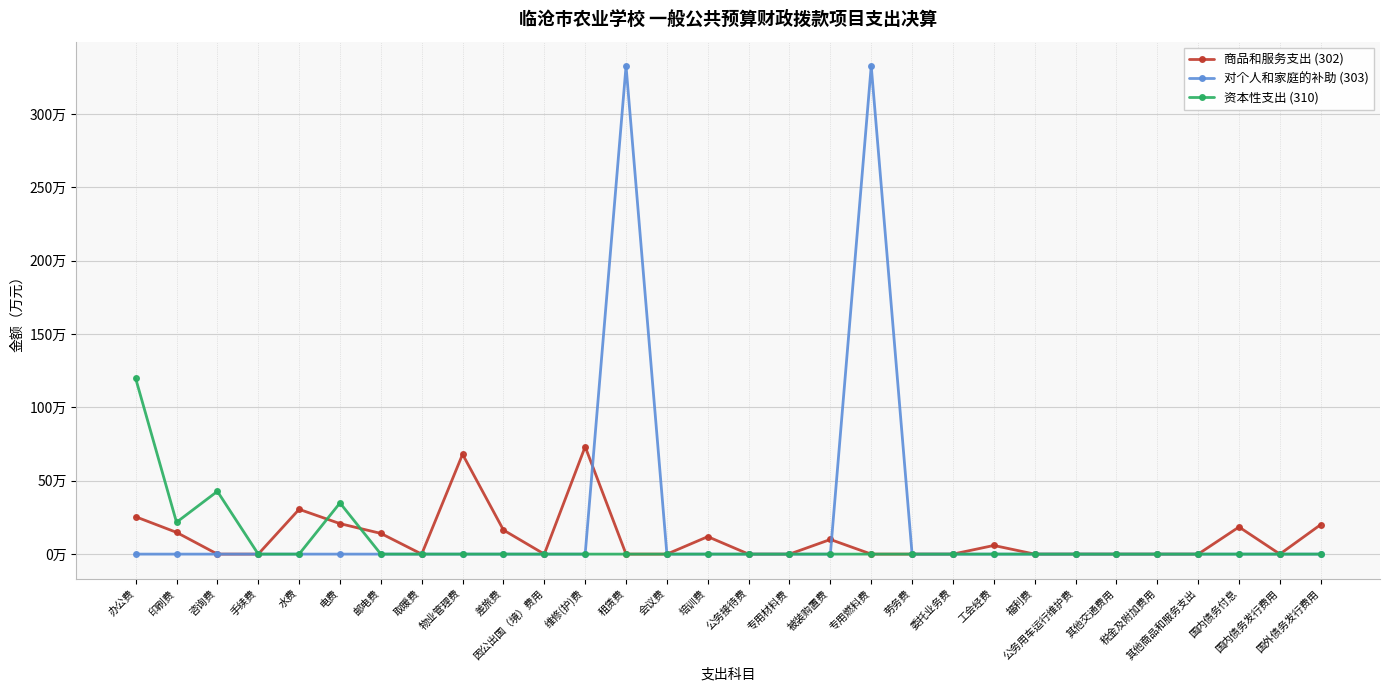

Does the chart have visible grid lines?

Yes